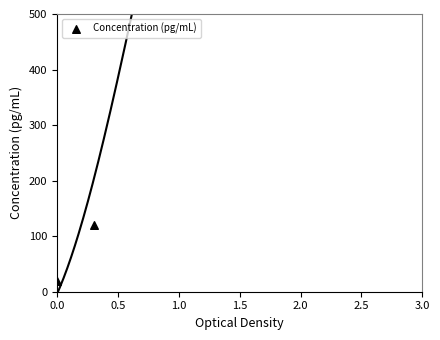

Which has a higher value, 2.0 or 2.5?

2.5